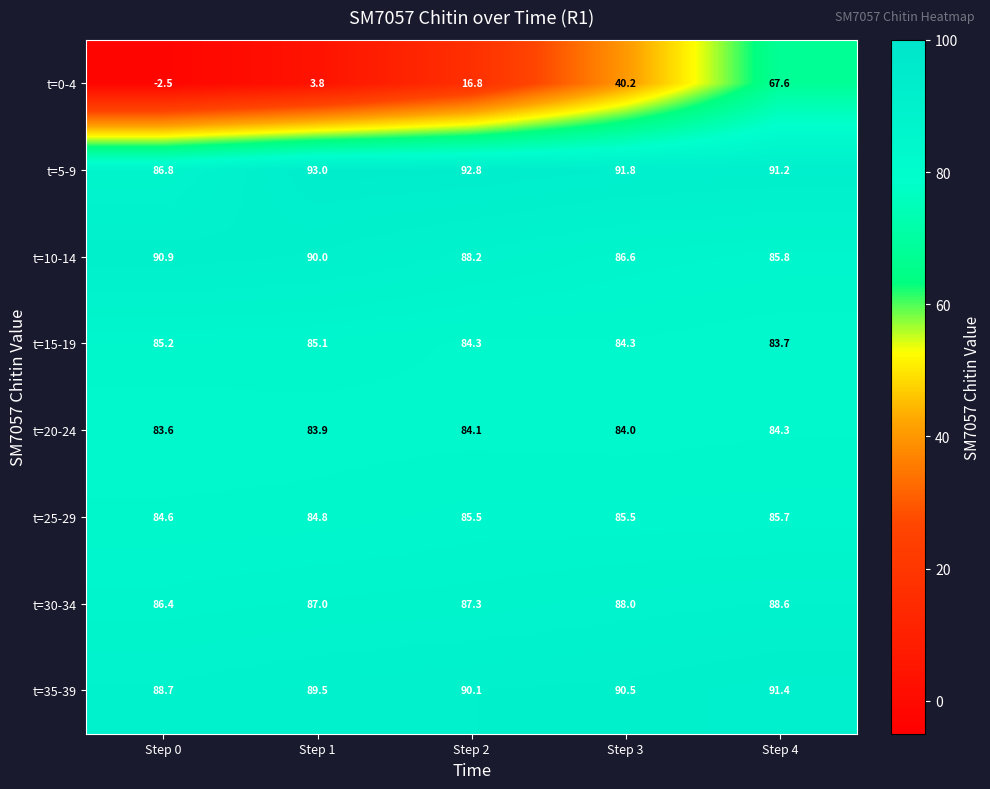

At which label does t=0-4 first exceed 16?

Step 2